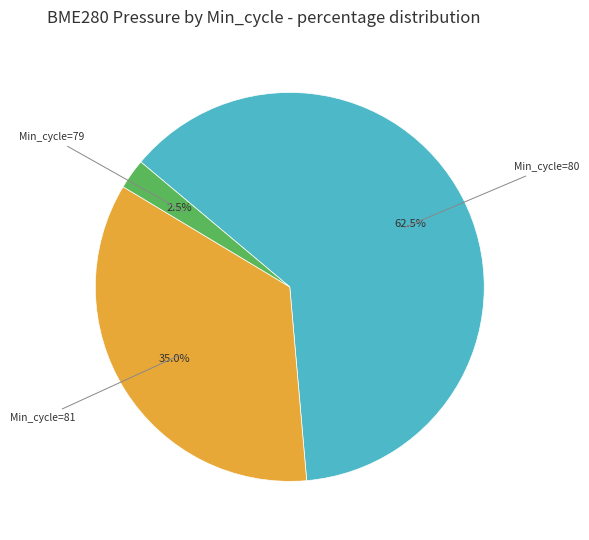

Is there any slice that represents more than half of the pie?

Yes